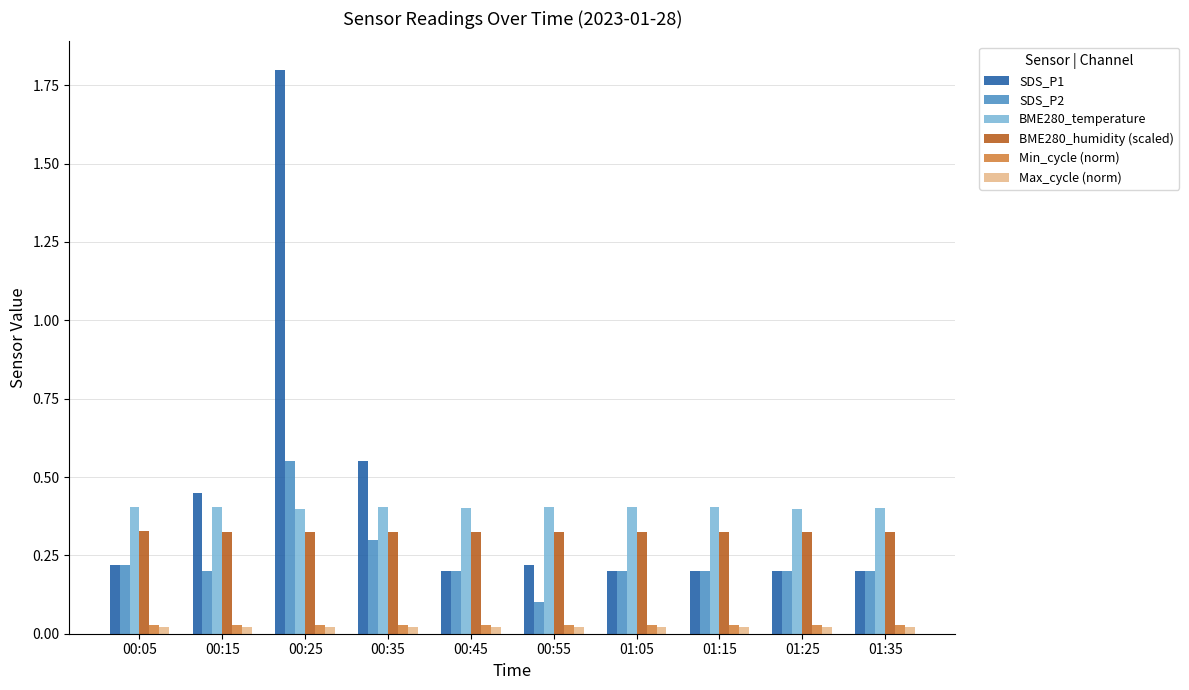

True or false: SDS_P1 has a value of 0.1 at 01:15.

False